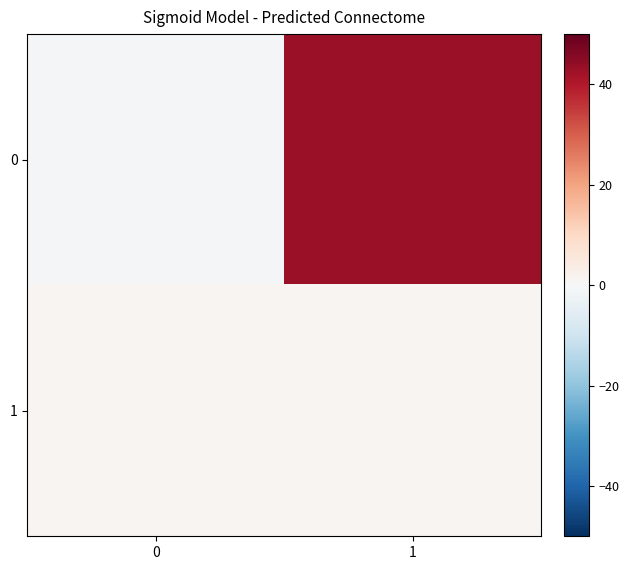

List the series in order of their peak value, highest first.

0, 1